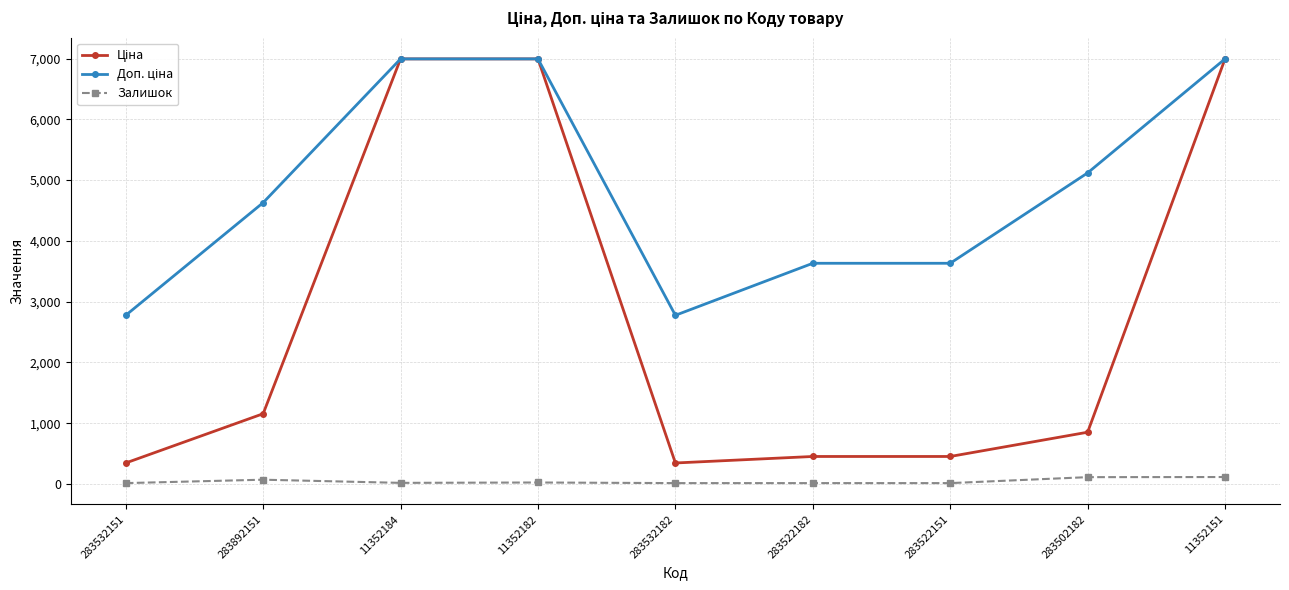

What is the sum of the Залишок values at 283532182 and 283522182?

32.0